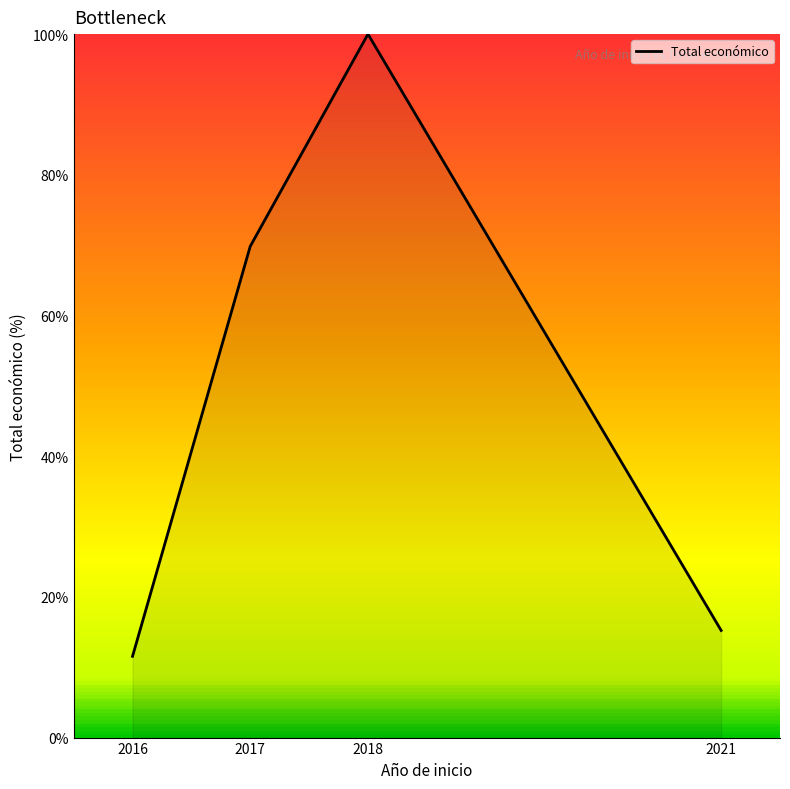

Is it true that the value at 2017 is 69.8?

True